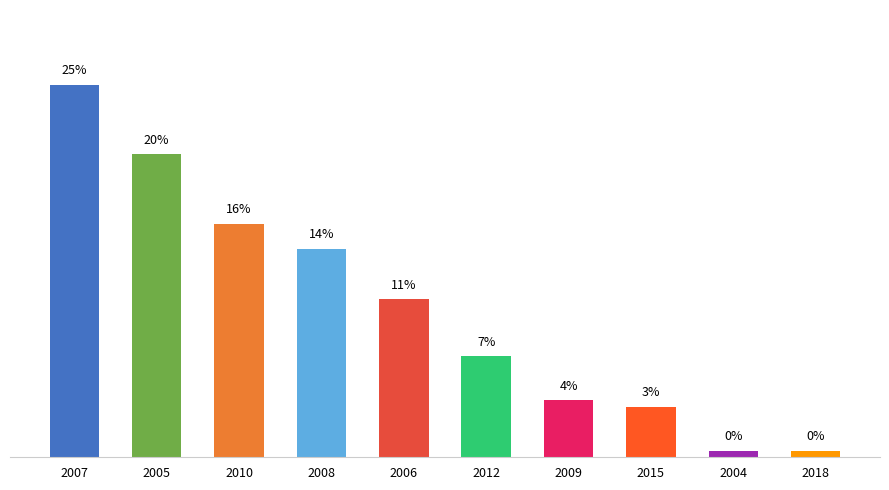

What is the value of the 1st bar from the left?

24.9